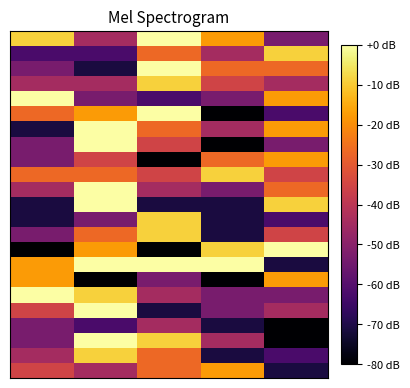

At how many categories does at least one series exceed -32?

5